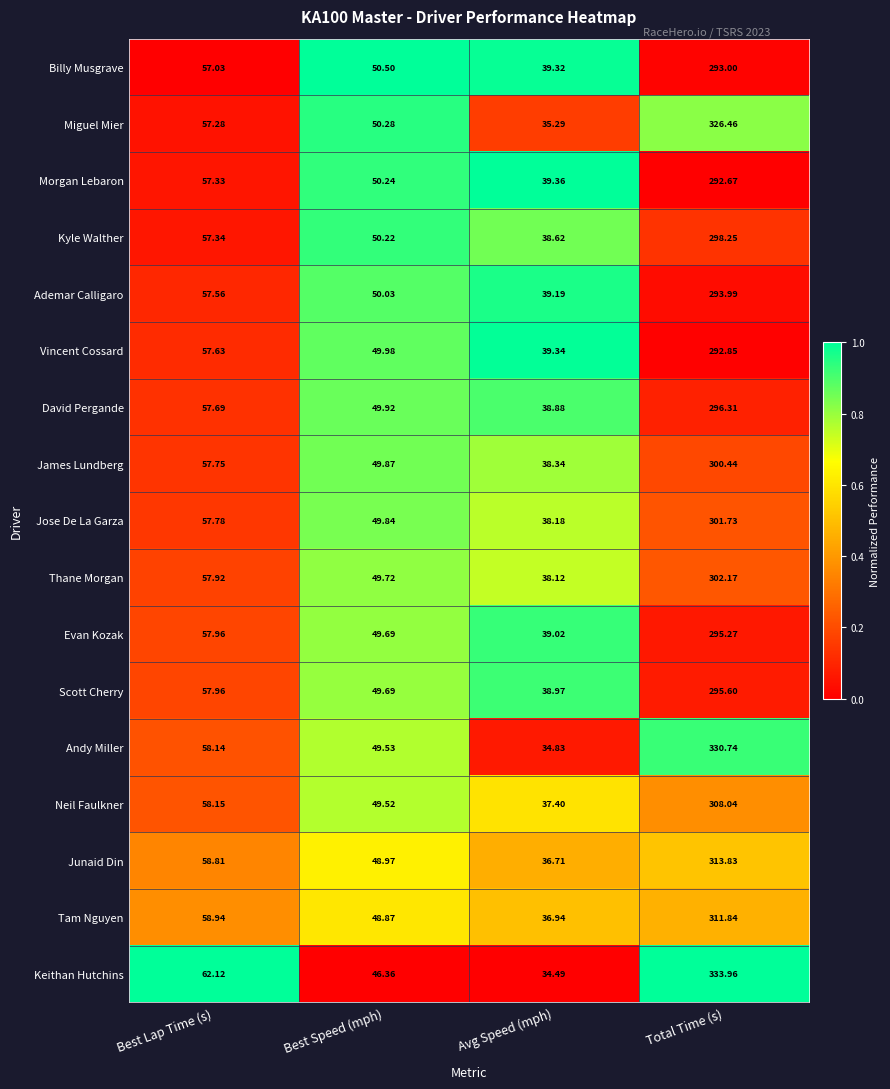

Which series has the widest spread of values?

Keithan Hutchins